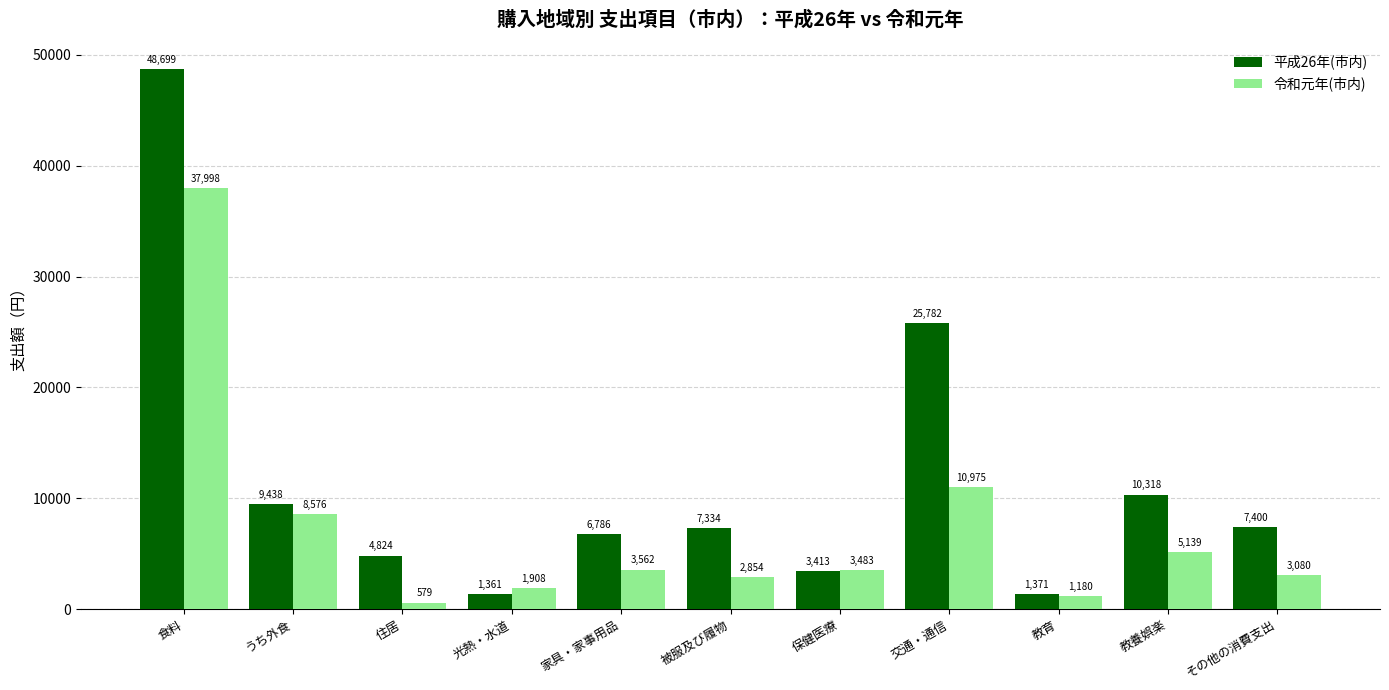

Rank the series by their average value, from highest to lowest.

平成26年(市内), 令和元年(市内)